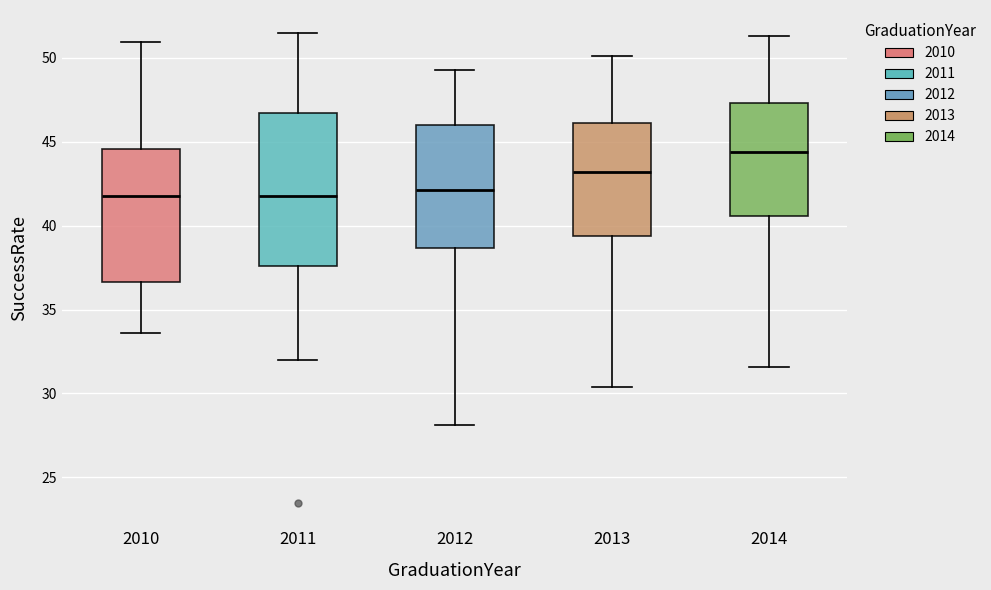

Which box is the tallest, from its lower edge to its upper edge?

2011